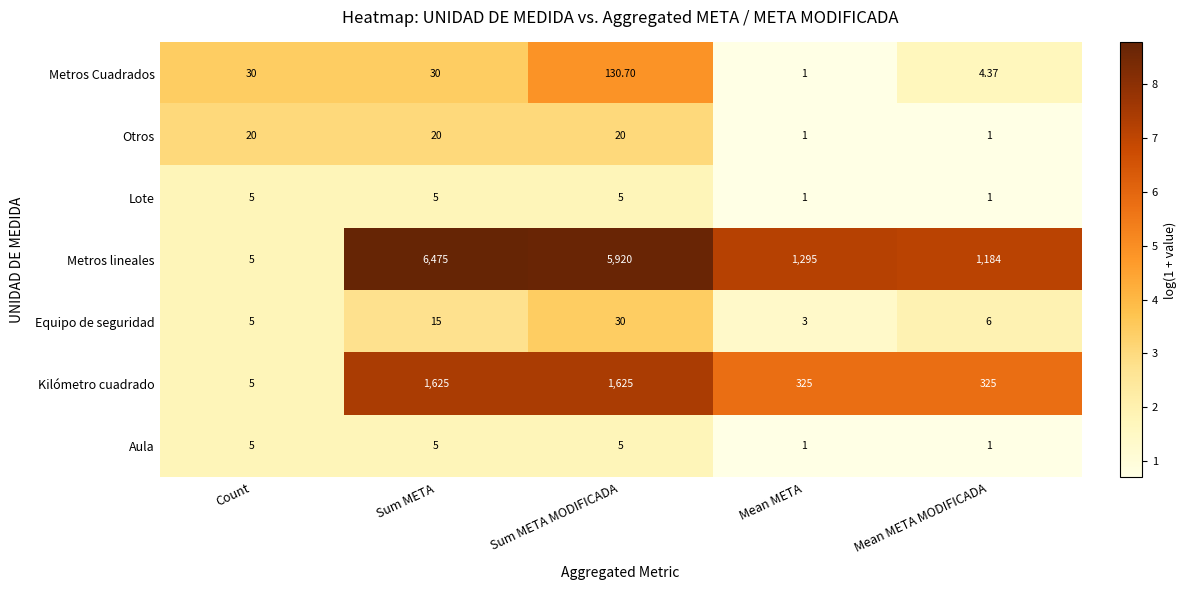

Which series has the widest spread of values?

Metros lineales